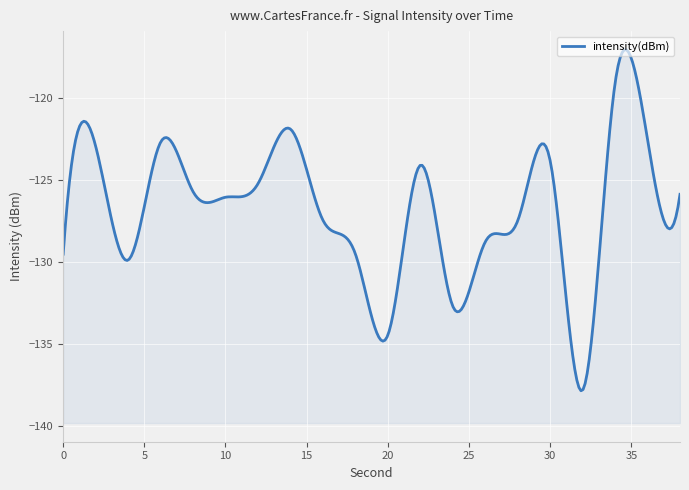

What is the smallest value displayed?

-137.8